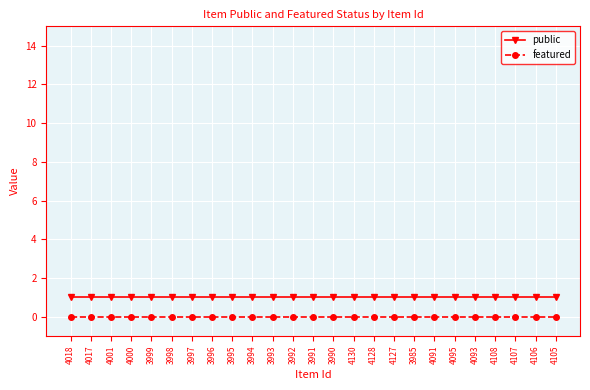

What is the total value across all series at 3995?

1